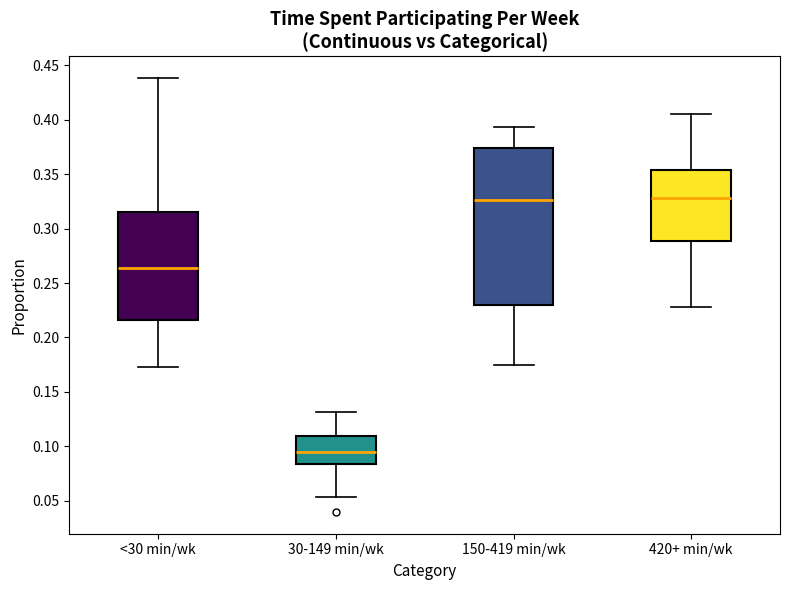

Which box is the tallest, from its lower edge to its upper edge?

150-419 min/wk